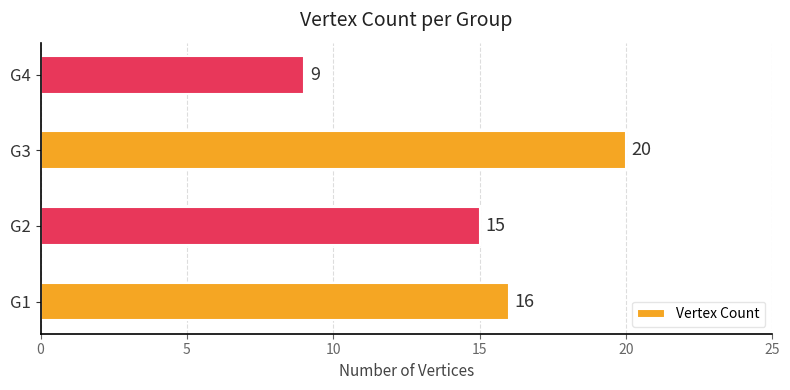

True or false: the data shows 28 at G1.

False